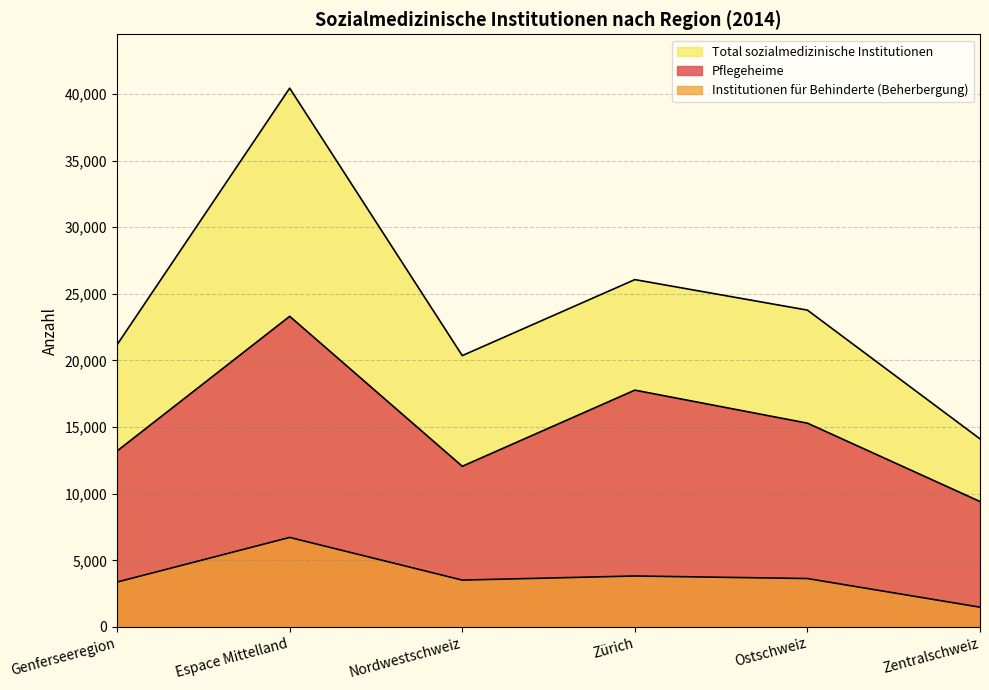

At which label is Pflegeheime closest to 16364?

Ostschweiz